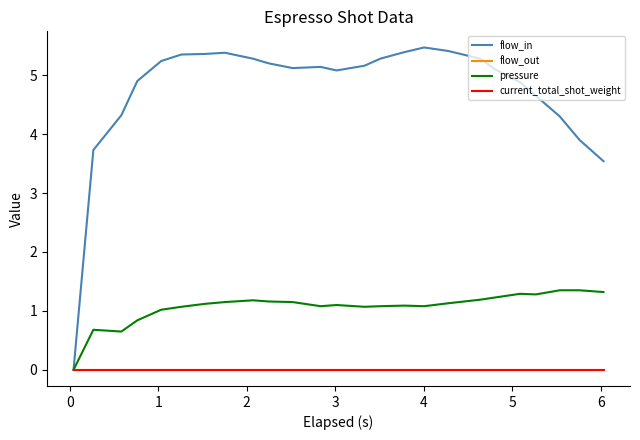

Does the chart have visible grid lines?

No